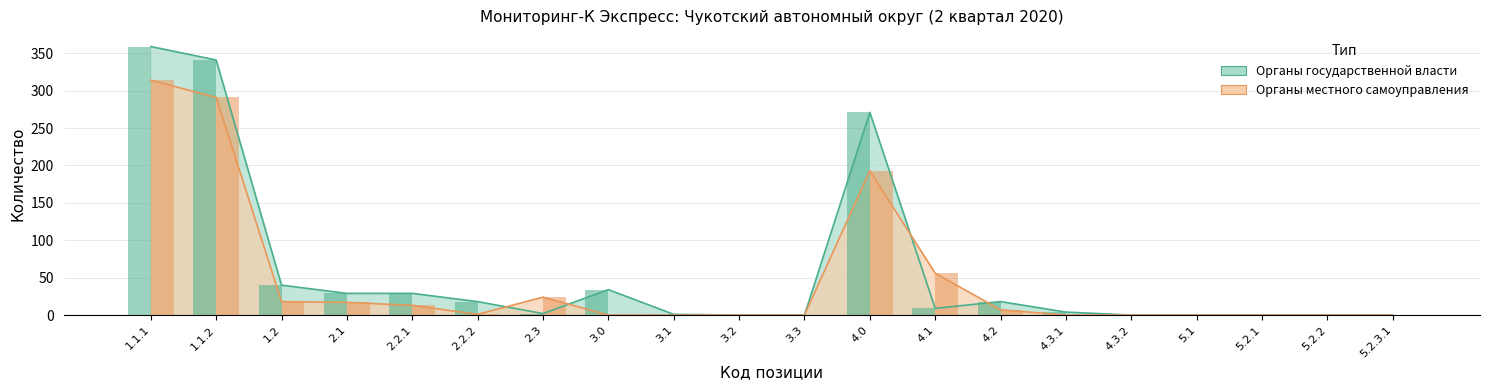

At 1.1.2, list the series in order from smallest to largest.

Органы местного самоуправления, Органы государственной власти